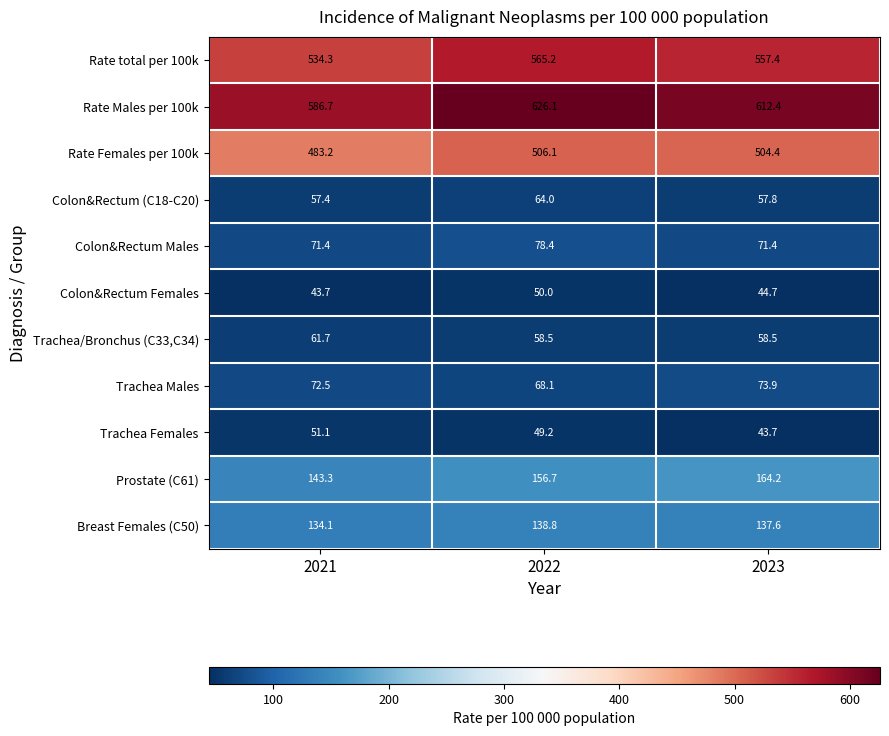

At which category is the sum across all series the highest?

2022